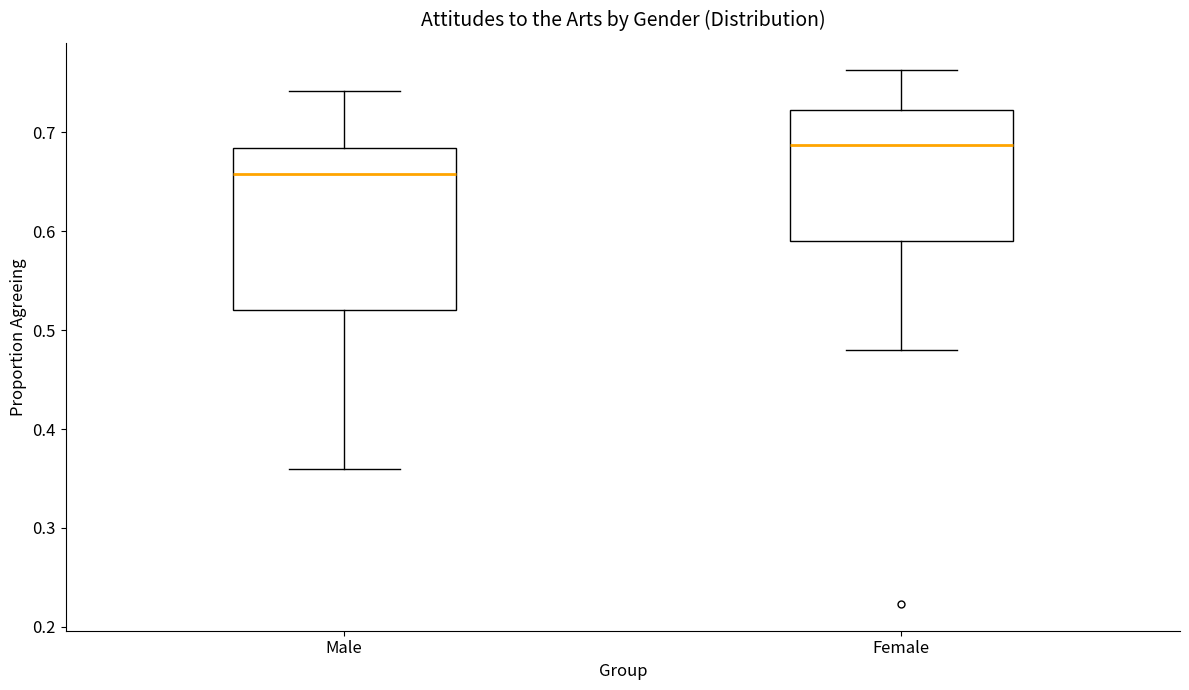

Reading left to right, read every box against the y-axis: the position of its median line, the range the box covers, and the ends of its whiskers. The values are not printed on the chart, so give them approximately, as read against the axis.

Male: median 0.66, box 0.52 to 0.68, whiskers 0.36 to 0.74
Female: median 0.69, box 0.59 to 0.72, whiskers 0.48 to 0.76